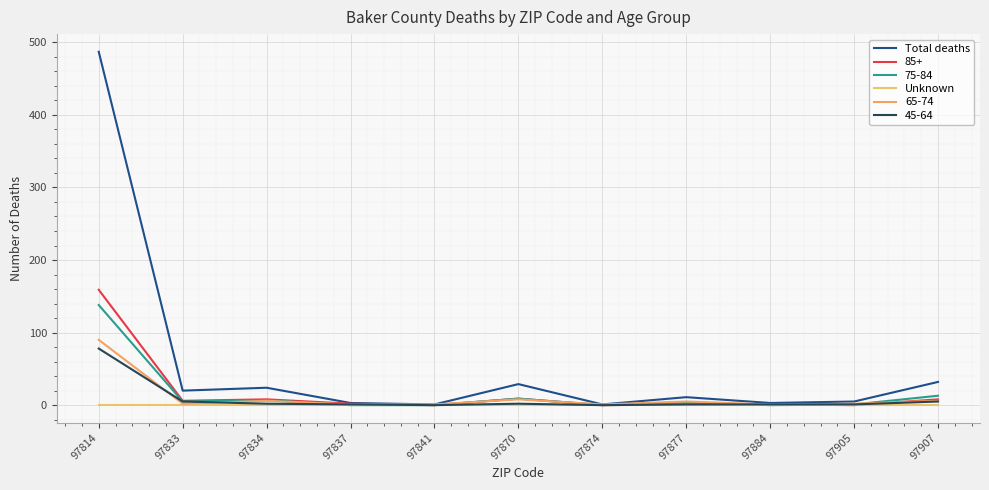

Is it true that Total deaths equals 3 at 97837?

True